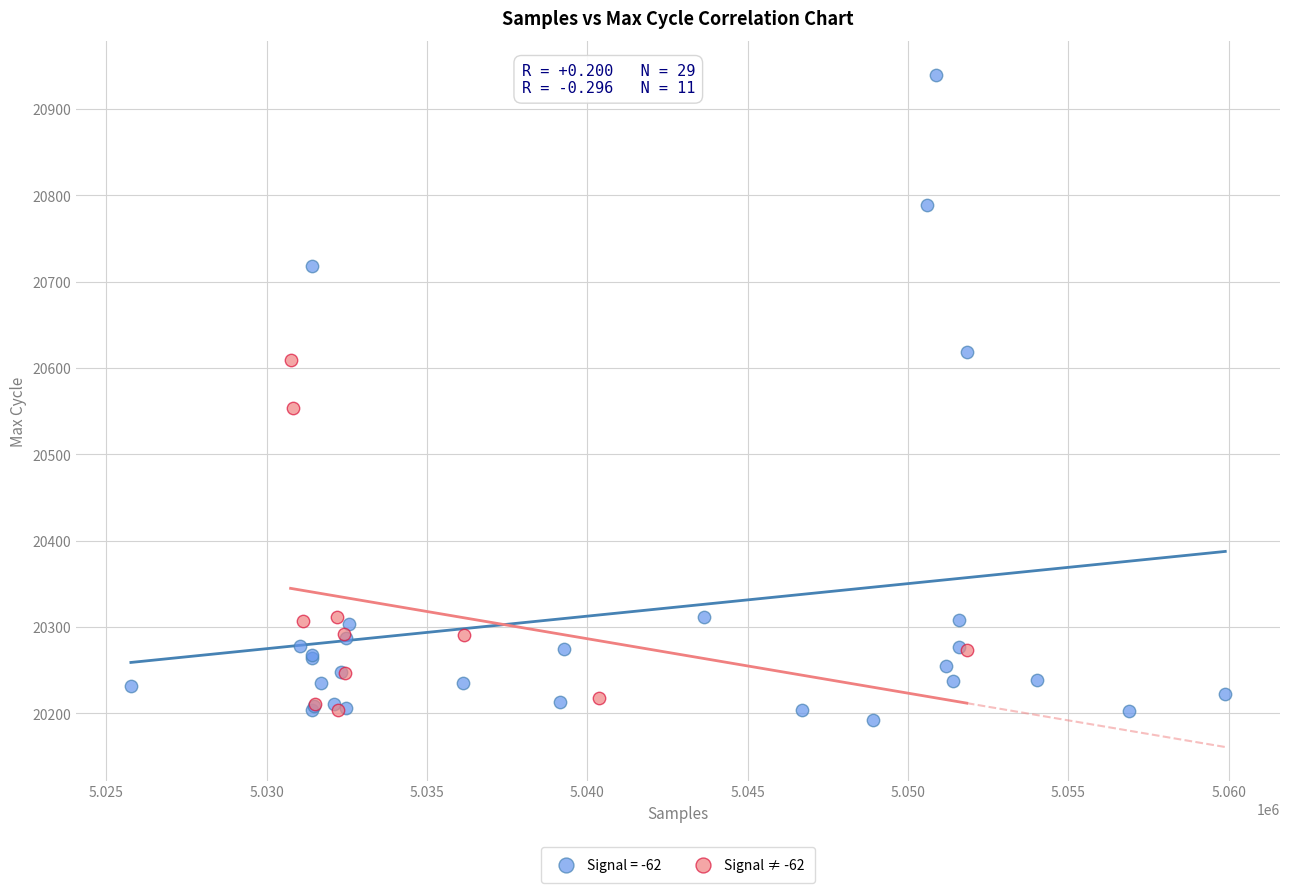

Which series has the largest Y range (max minus min)?

Signal = -62